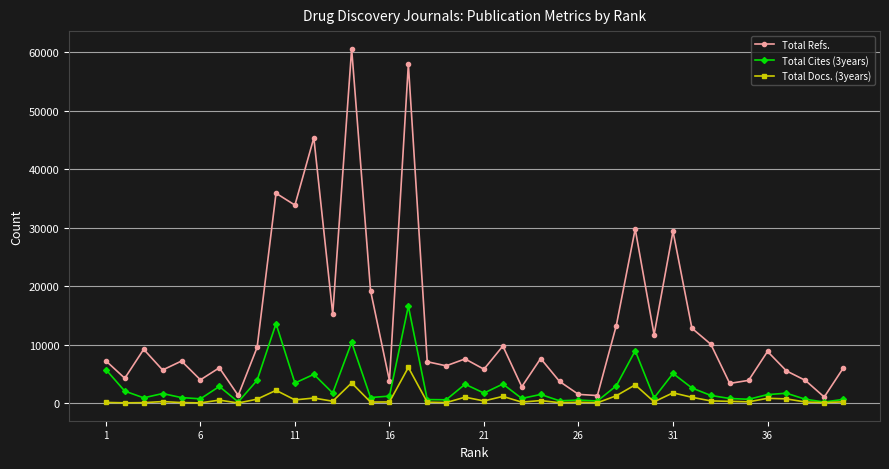

At how many categories does at least one series exceed 26774?

7